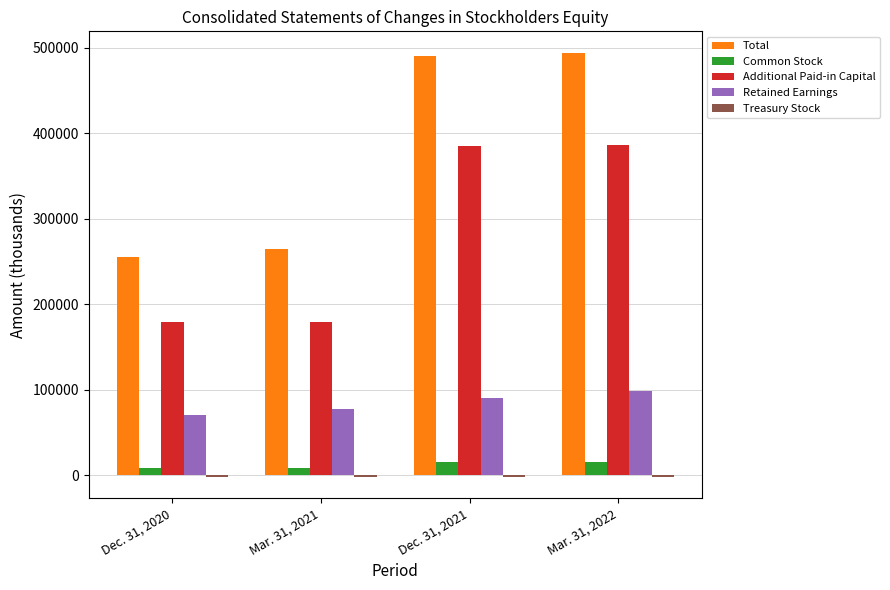

What position from the right is Mar. 31, 2021?

3